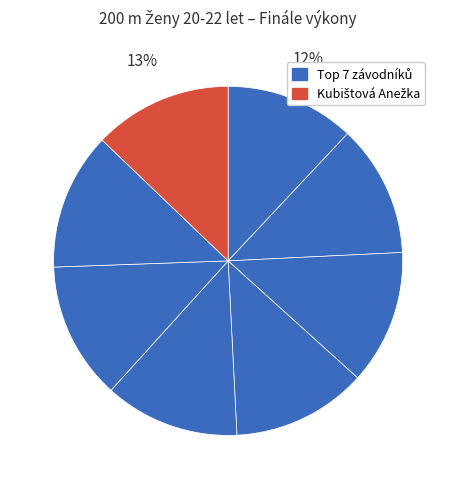

How many segments does this pie chart have?

8